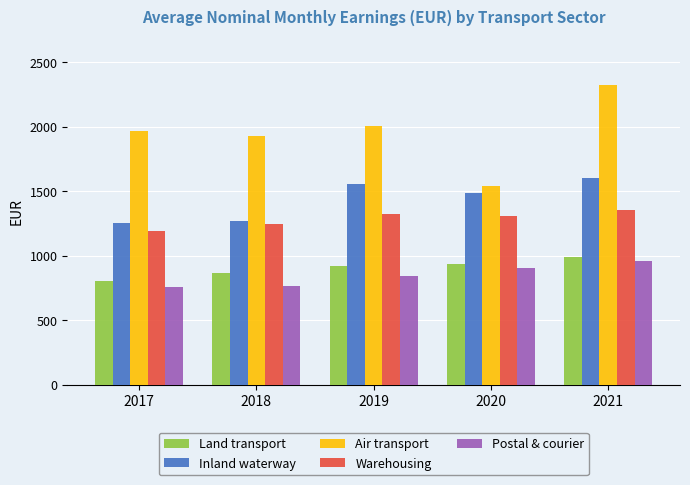

What is the difference between the Warehousing values at 2021 and 2020?

45